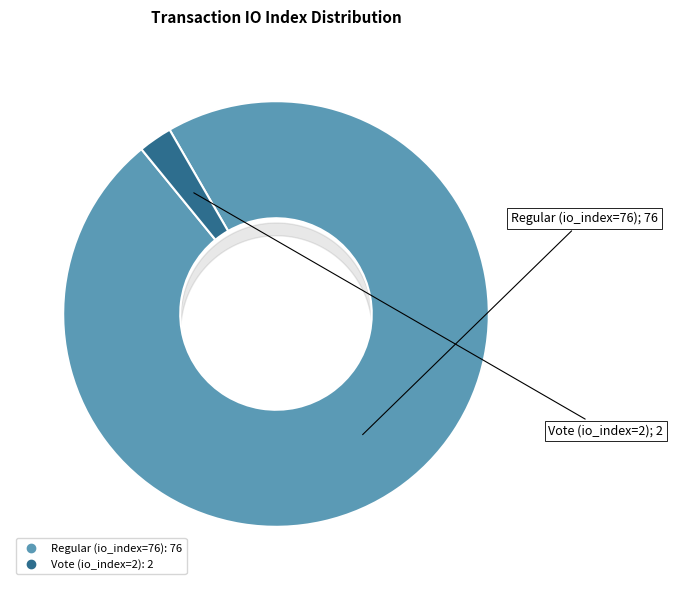

Do Regular (io_index=76) and Vote (io_index=2) together represent more than half of the pie?

Yes